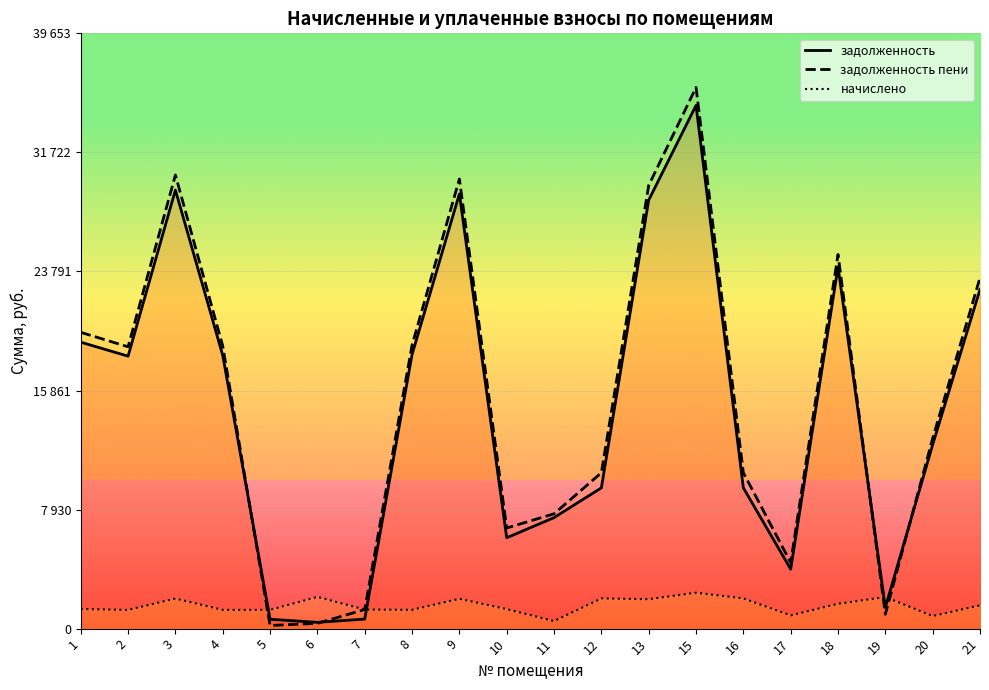

What are all the series names shown in the legend?

задолженность, задолженность пени, начислено